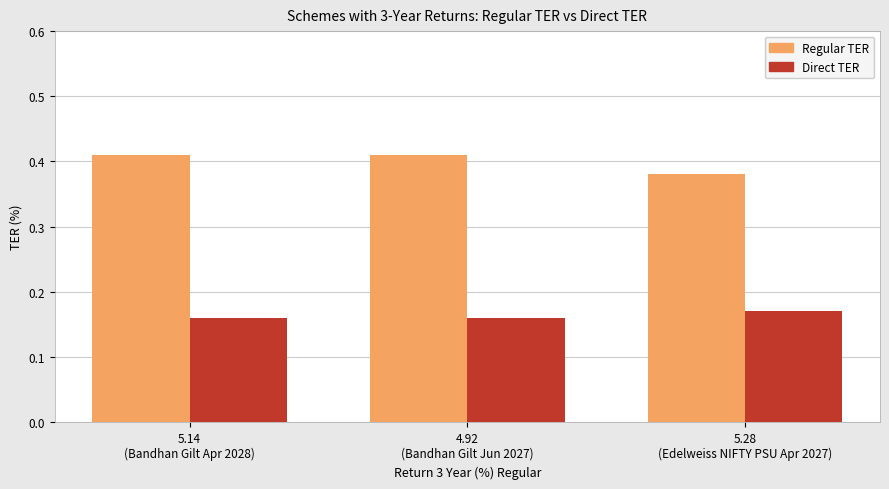

List the series in order of their overall mean, highest first.

Regular TER, Direct TER